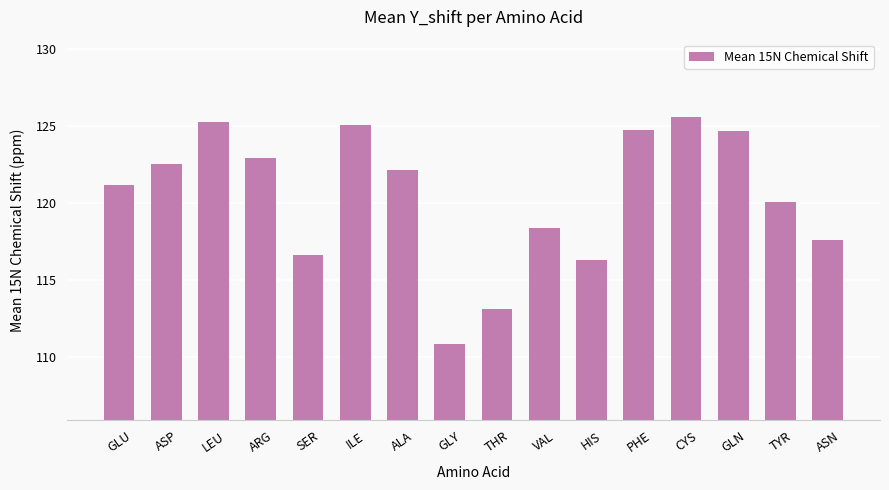

Approximately how many times larger is the value at ASN compared to GLU?

1.0